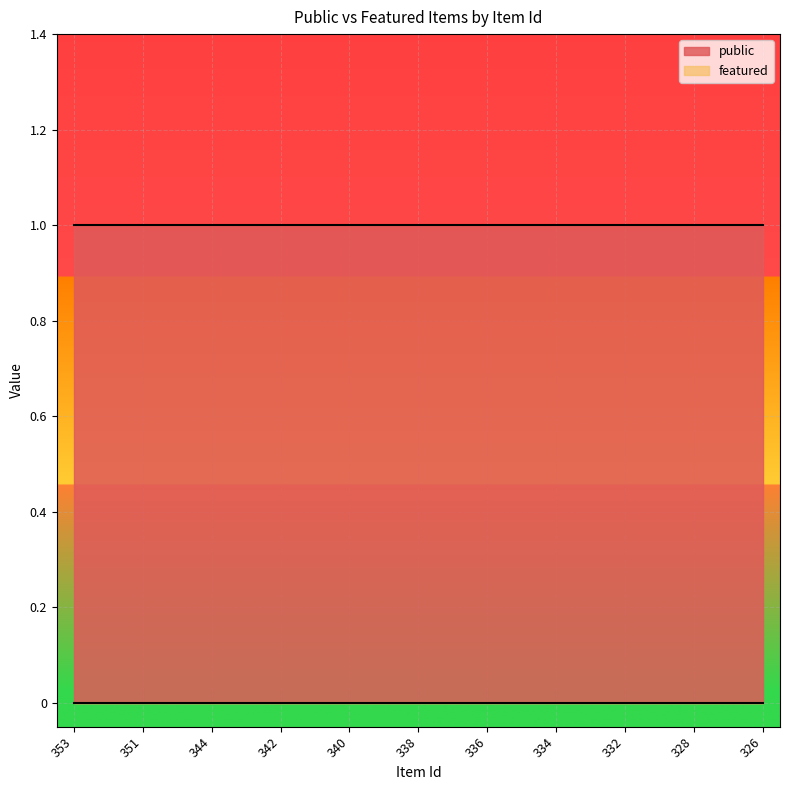

Reading left to right, transcribe all the data shown in this chart.

public: 1	1	1	1	1	1	1	1	1	1	1	1	1	1	1	1	1	1	1	1	1
featured: 0	0	0	0	0	0	0	0	0	0	0	0	0	0	0	0	0	0	0	0	0